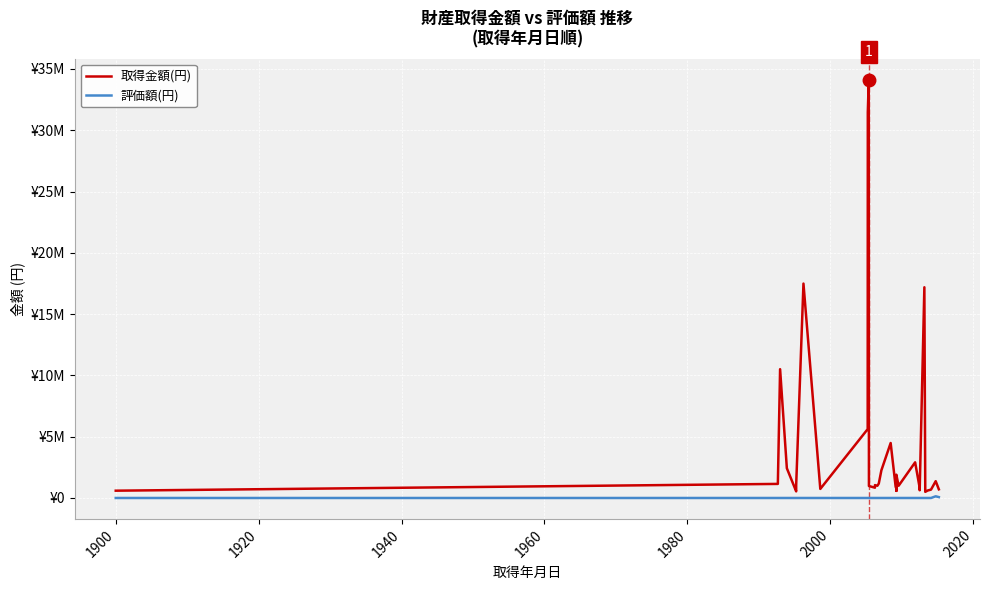

List the series in order of their overall mean, lowest first.

評価額(円), 取得金額(円)